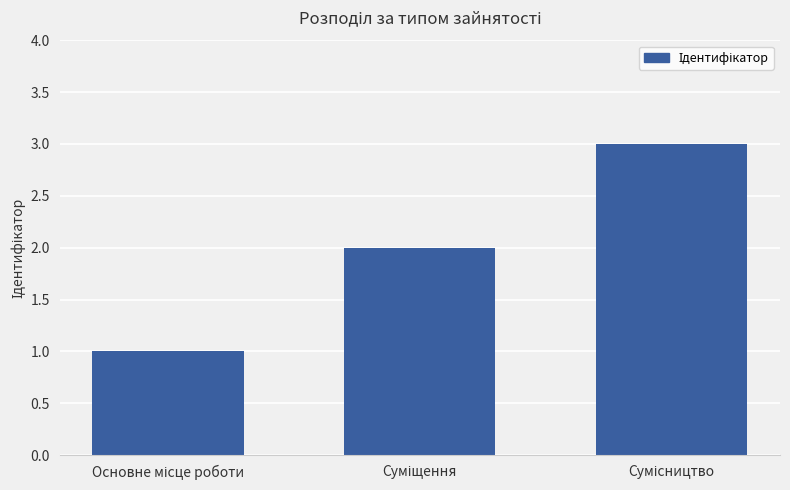

What is the maximum value shown in the chart?

3